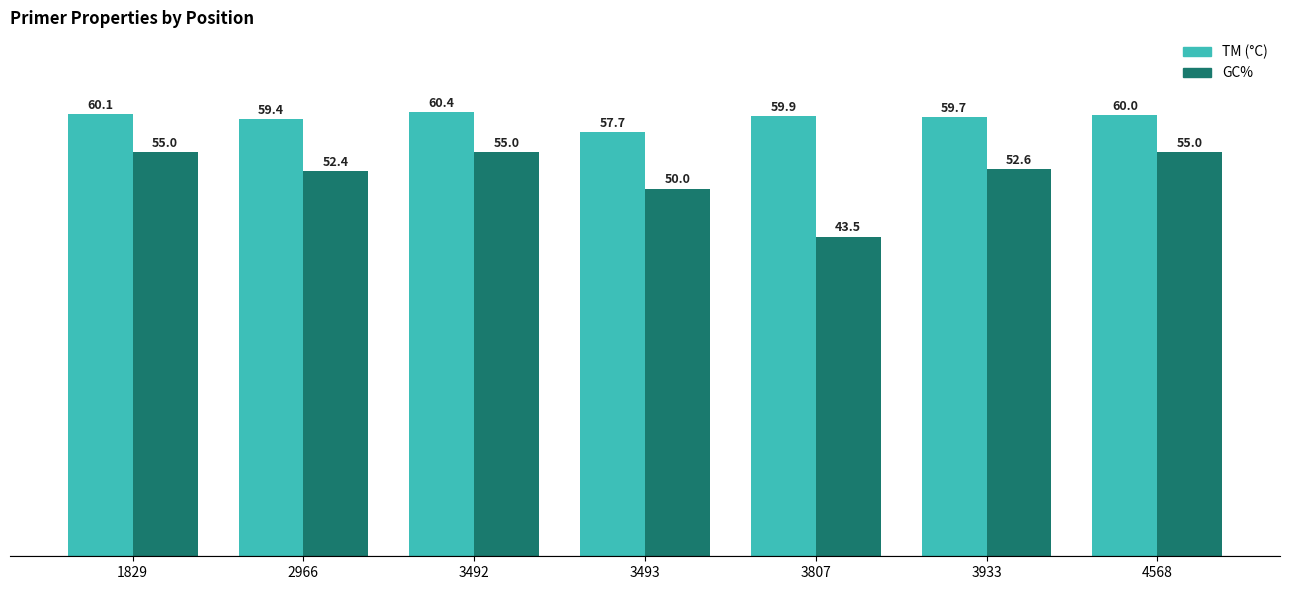

Rank the series by their maximum value, from highest to lowest.

TM (°C), GC%